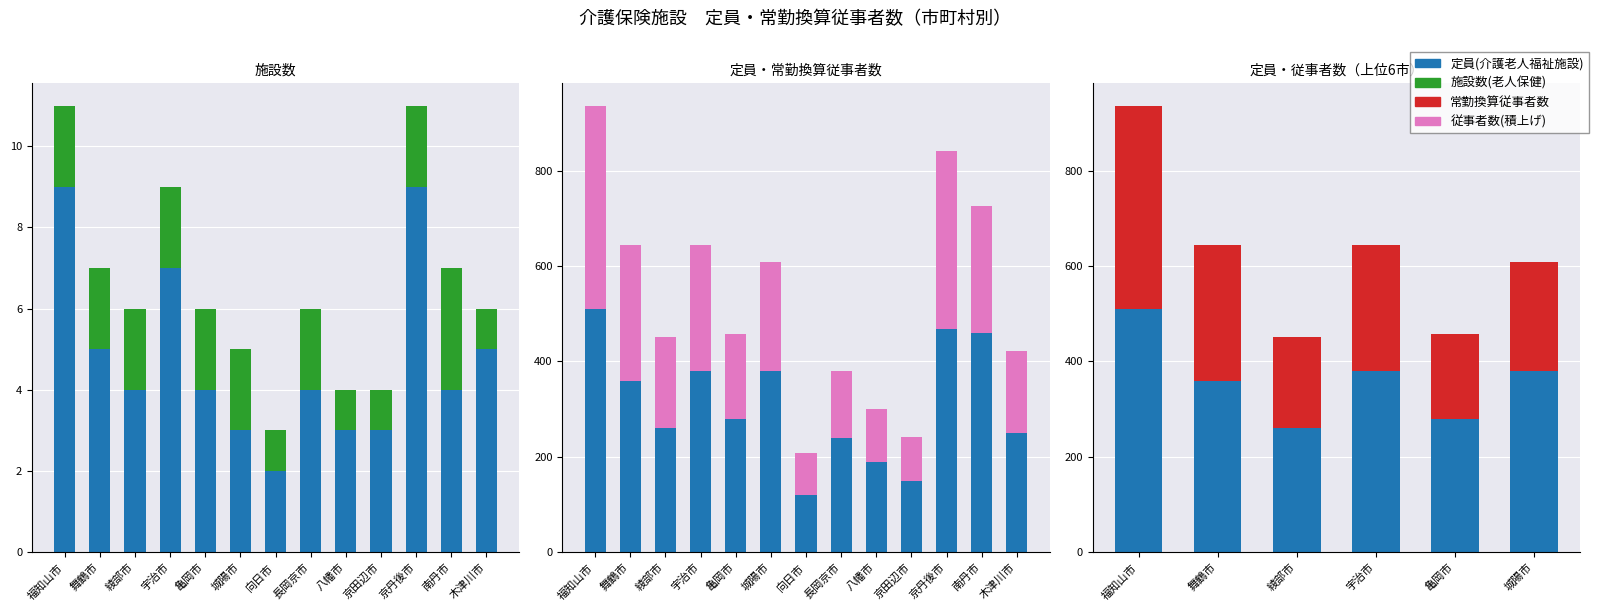

Rank the series by their maximum value, from highest to lowest.

定員(介護老人福祉施設), 常勤換算従事者数(介護老人福祉施設), 施設数(介護老人福祉施設), 施設数(介護老人保健施設)